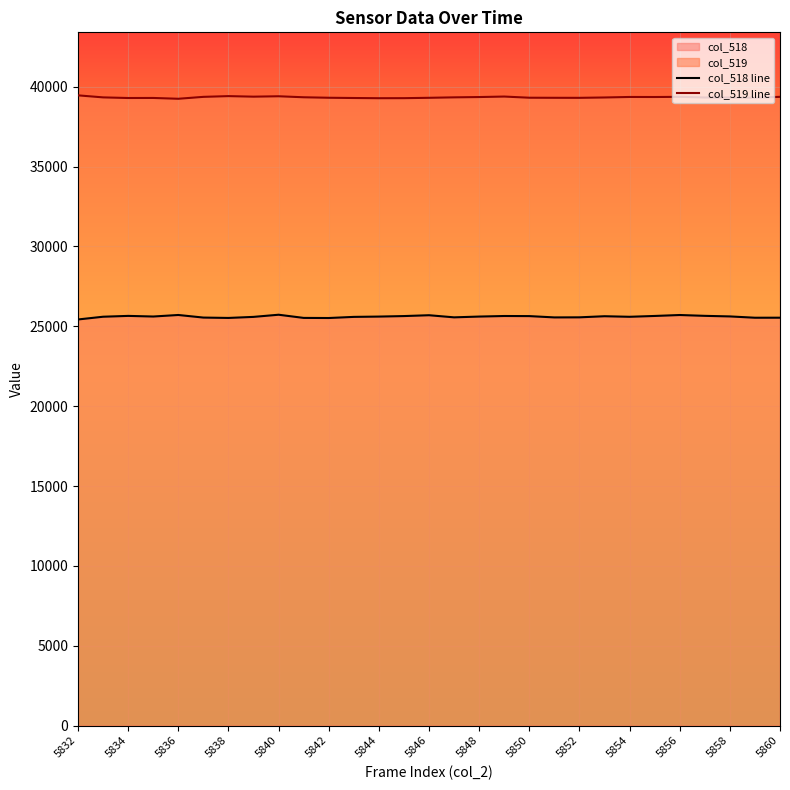

Is the value of col_518 line at 5844 greater than the value of col_519 line at 5836?

No